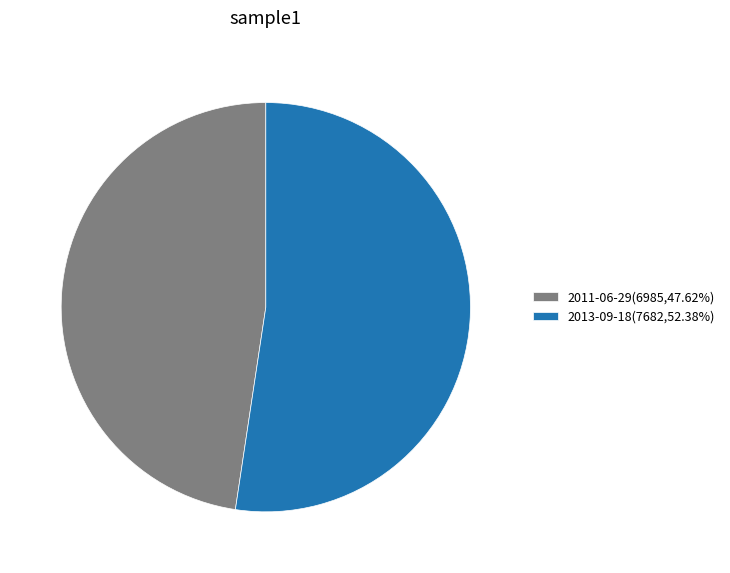

Is it true that 2013-09-18 is 63% of the pie?

False